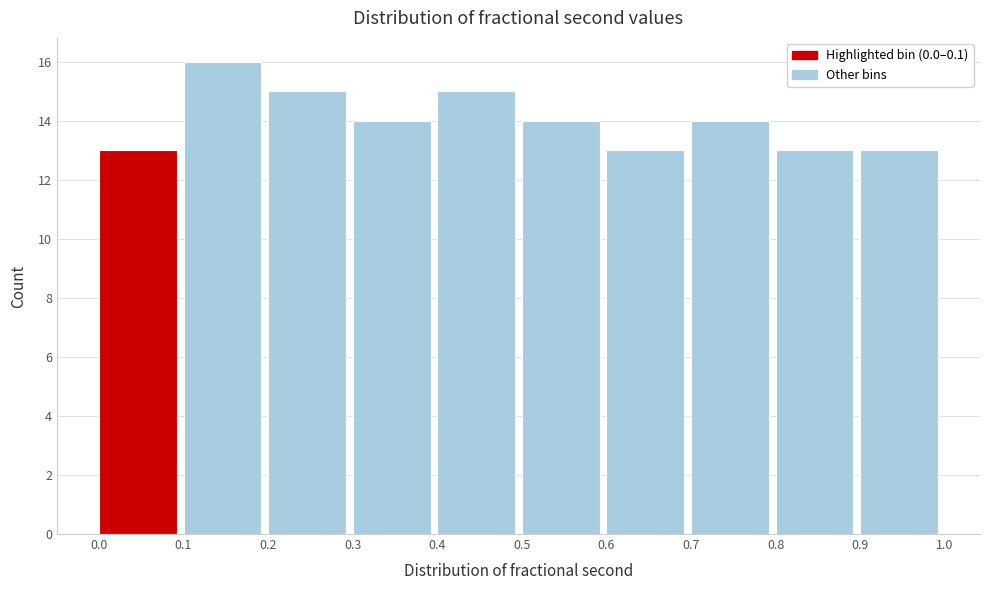

Reading left to right, list every bar in this chart as the range it spans on the x-axis followed by its height. The values are not printed on the chart, so give them approximately, as read against the axis.

0.0 to 0.1: 13
0.1 to 0.2: 16
0.2 to 0.3: 15
0.3 to 0.4: 14
0.4 to 0.5: 15
0.5 to 0.6: 14
0.6 to 0.7: 13
0.7 to 0.8: 14
0.8 to 0.9: 13
0.9 to 1.0: 13